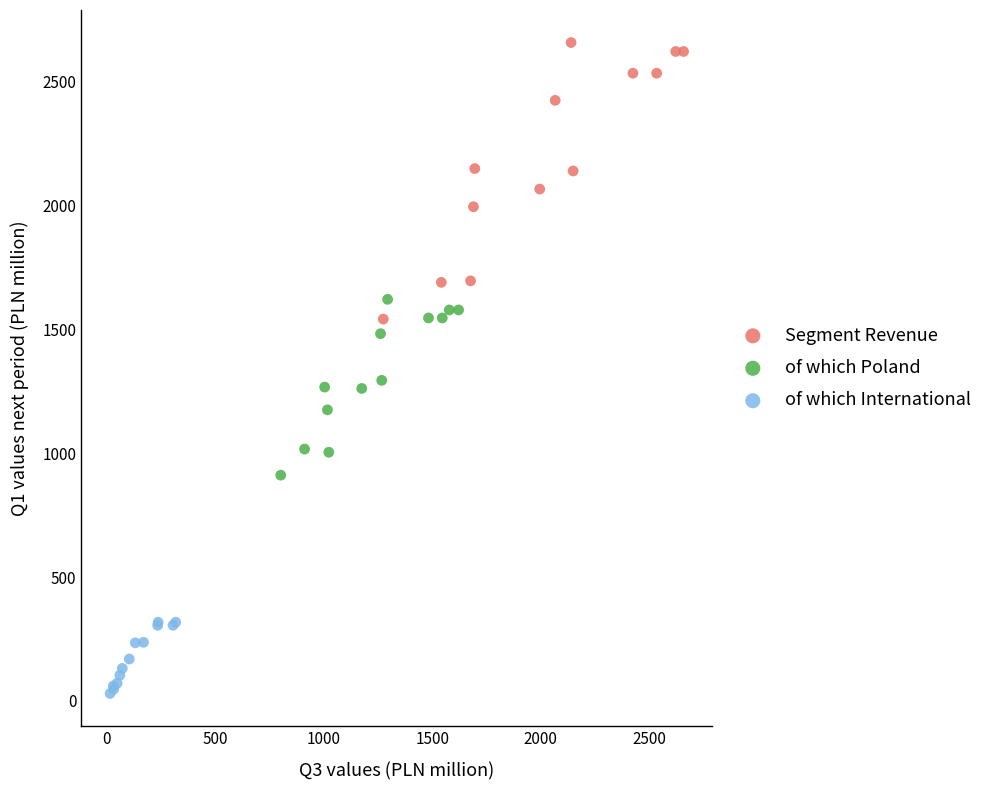

Which series reaches the minimum Y coordinate?

of which International